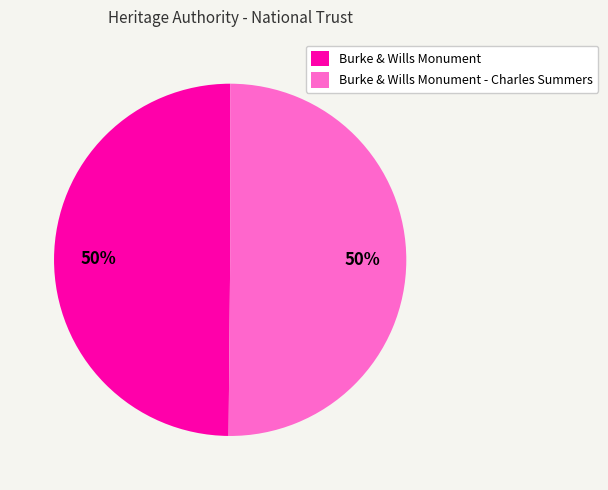

Approximately how many times larger is the value at Burke & Wills Monument - Charles Summers compared to Burke & Wills Monument?

1.0